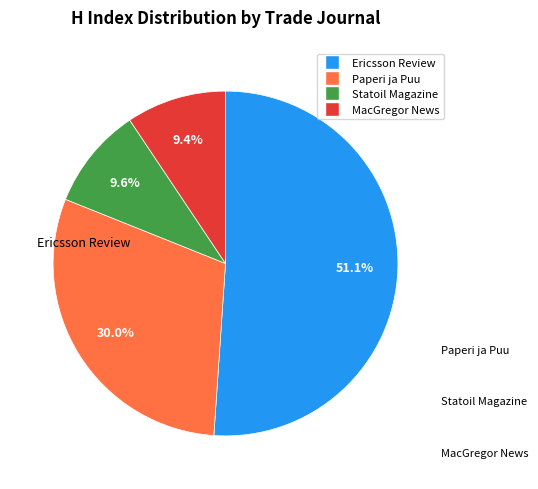

The Statoil Magazine slice represents 1% of the pie. True or false?

False